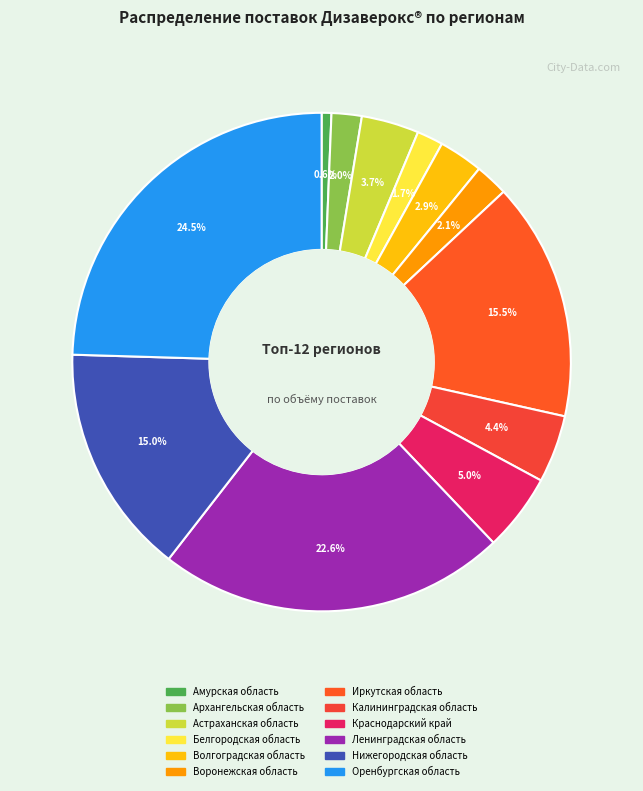

To the nearest percent, what percentage of the pie is Белгородская область?

2%